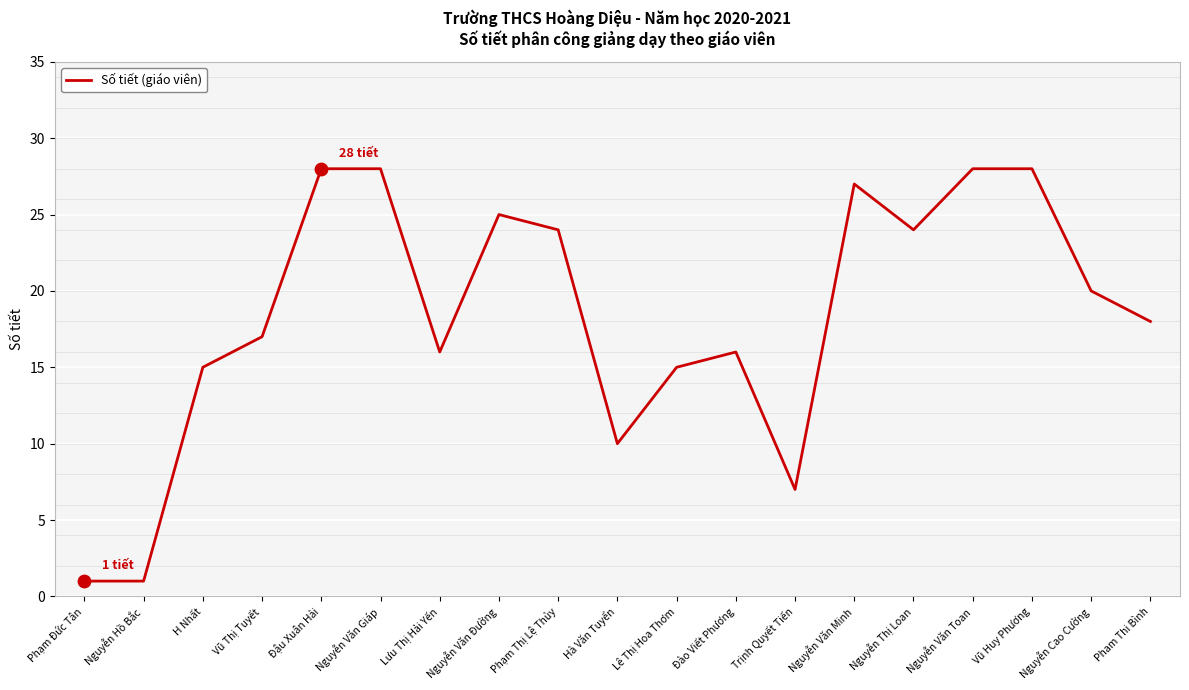

What is the change in value from Lưu Thị Hải Yến to Hà Văn Tuyển?

-6